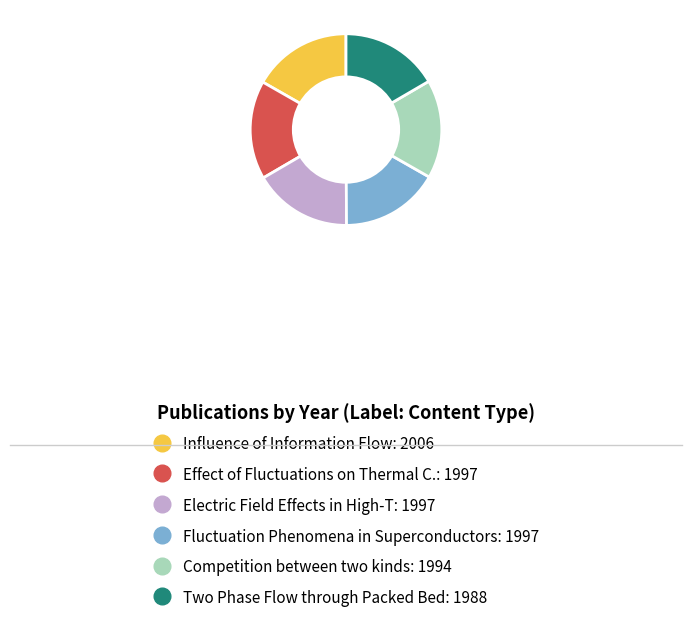

Is it true that Competition between two kinds is 17% of the pie?

True